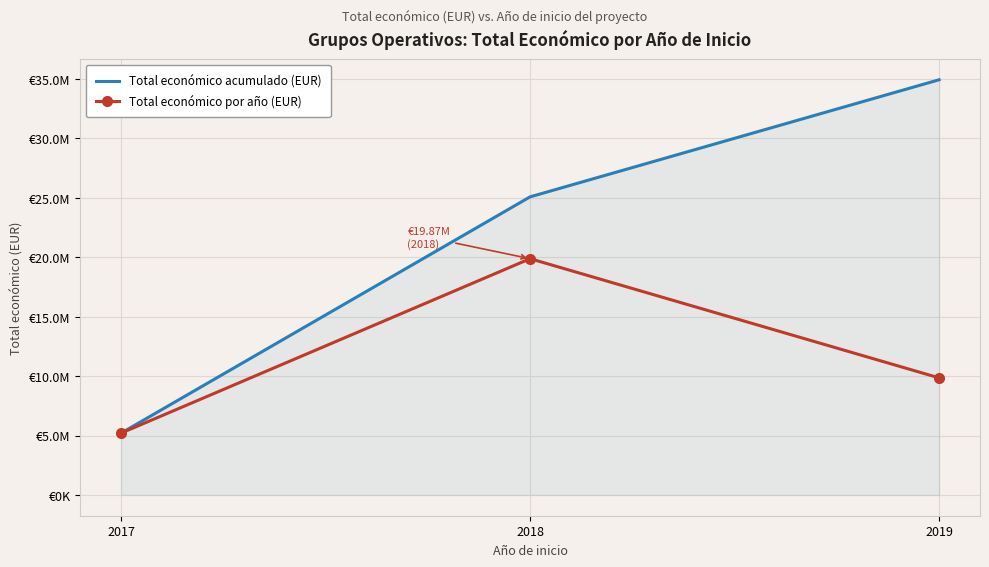

What are all the series names shown in the legend?

Total económico acumulado (EUR), Total económico por año (EUR)